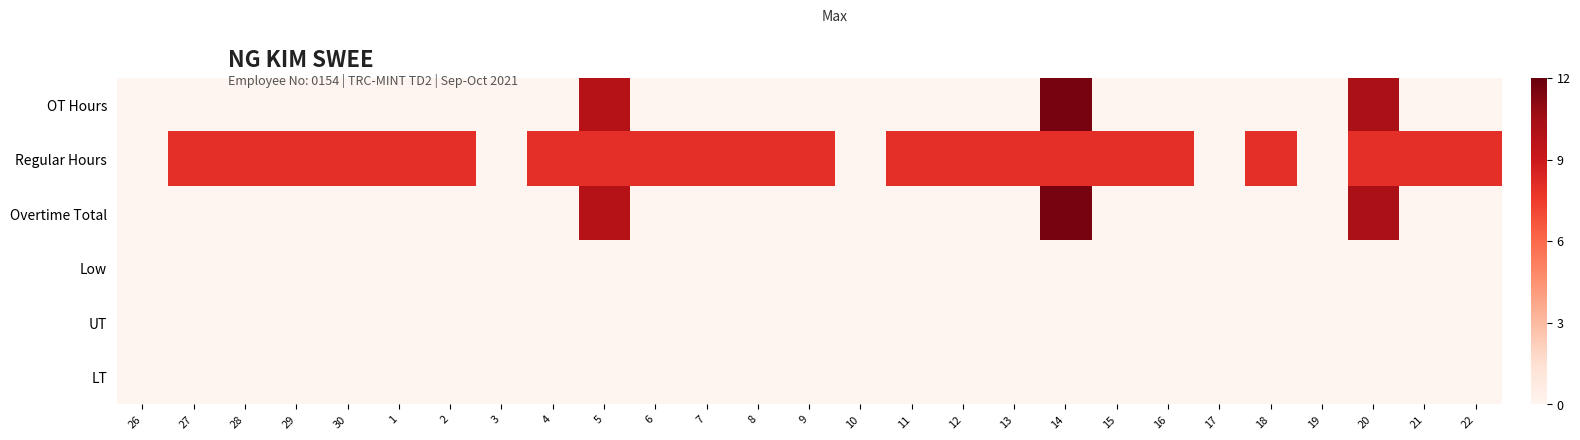

Reading left to right, what are all the values shown in this chart?

OT Hours: 26=0.0	27=0.0	28=0.0	29=0.0	30=0.0	1=0.0	2=0.0	3=0.0	4=0.0	5=9.8	6=0.0	7=0.0	8=0.0	9=0.0	10=0.0	11=0.0	12=0.0	13=0.0	14=11.6	15=0.0	16=0.0	17=0.0	18=0.0	19=0.0	20=10.3	21=0.0	22=0.0
Regular Hours: 26=0.0	27=8.0	28=8.0	29=8.0	30=8.0	1=8.0	2=8.0	3=0.0	4=8.0	5=8.0	6=8.0	7=8.0	8=8.0	9=8.0	10=0.0	11=8.0	12=8.0	13=8.0	14=8.0	15=8.0	16=8.0	17=0.0	18=8.0	19=0.0	20=8.0	21=8.0	22=8.0
Overtime Total: 26=0.0	27=0.0	28=0.0	29=0.0	30=0.0	1=0.0	2=0.0	3=0.0	4=0.0	5=9.8	6=0.0	7=0.0	8=0.0	9=0.0	10=0.0	11=0.0	12=0.0	13=0.0	14=11.6	15=0.0	16=0.0	17=0.0	18=0.0	19=0.0	20=10.3	21=0.0	22=0.0
Low: 26=0.0	27=0.0	28=0.0	29=0.0	30=0.0	1=0.0	2=0.0	3=0.0	4=0.0	5=0.0	6=0.0	7=0.0	8=0.0	9=0.0	10=0.0	11=0.0	12=0.0	13=0.0	14=0.0	15=0.0	16=0.0	17=0.0	18=0.0	19=0.0	20=0.0	21=0.0	22=0.0
UT: 26=0.0	27=0.0	28=0.0	29=0.0	30=0.0	1=0.0	2=0.0	3=0.0	4=0.0	5=0.0	6=0.0	7=0.0	8=0.0	9=0.0	10=0.0	11=0.0	12=0.0	13=0.0	14=0.0	15=0.0	16=0.0	17=0.0	18=0.0	19=0.0	20=0.0	21=0.0	22=0.0
LT: 26=0.0	27=0.0	28=0.0	29=0.0	30=0.0	1=0.0	2=0.0	3=0.0	4=0.0	5=0.0	6=0.0	7=0.0	8=0.0	9=0.0	10=0.0	11=0.0	12=0.0	13=0.0	14=0.0	15=0.0	16=0.0	17=0.0	18=0.0	19=0.0	20=0.0	21=0.0	22=0.0